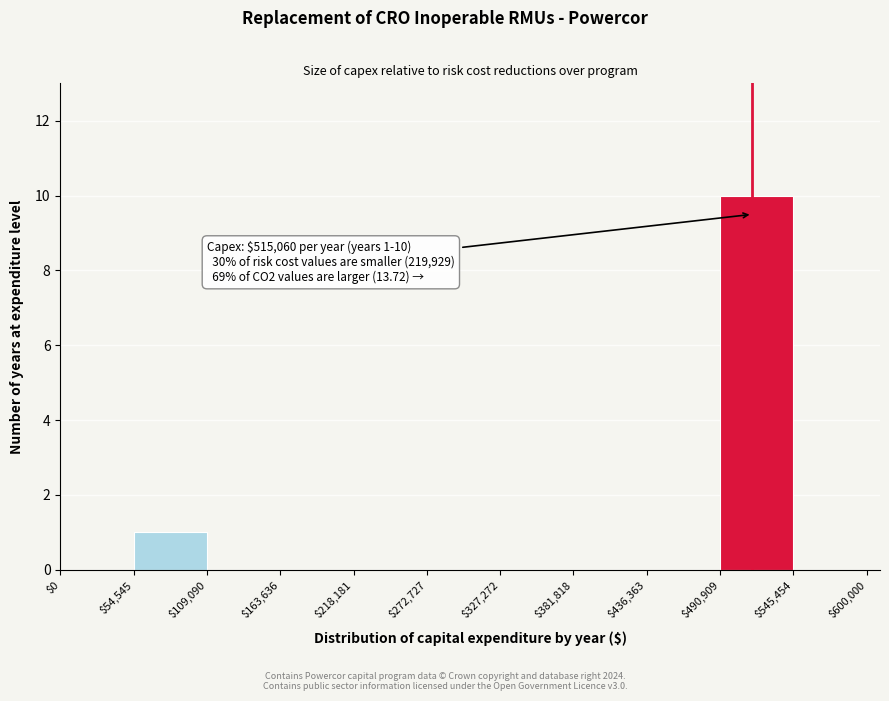

Over which range of the x-axis is the bar tallest?

$490,909 to $545,454